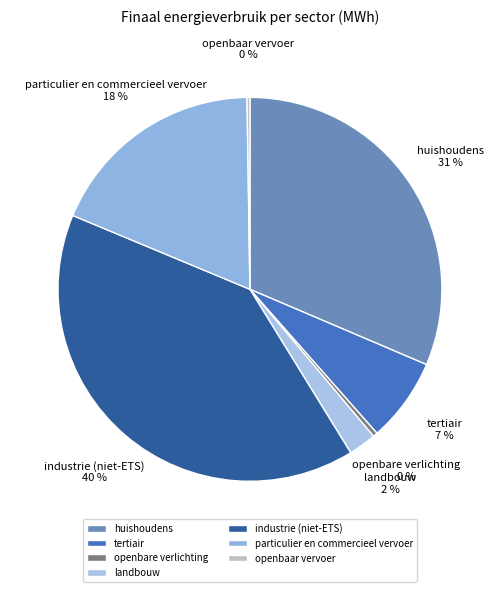

Which category has the biggest portion of the pie?

industrie (niet-ETS)